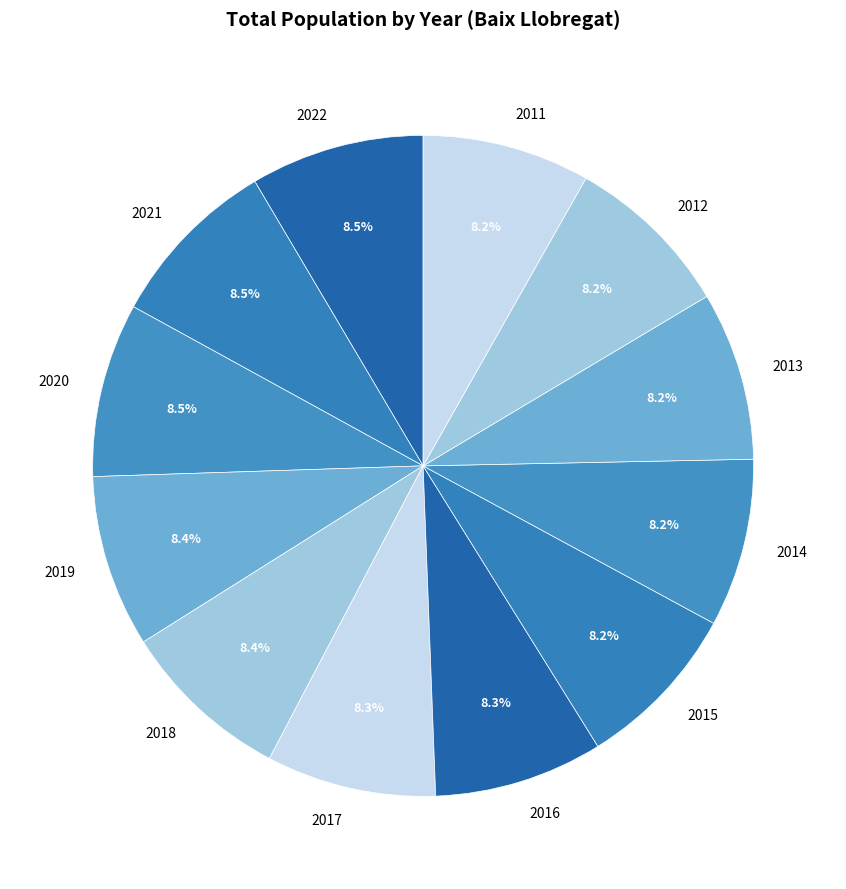

Do 2020 and 2021 together represent more than half of the pie?

No